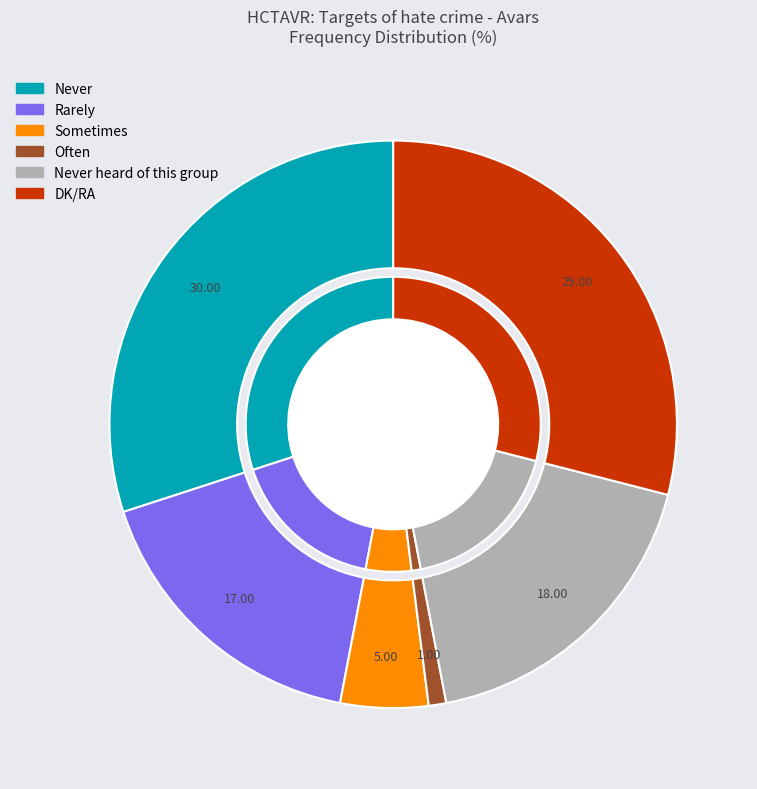

How many segments does this pie chart have?

6